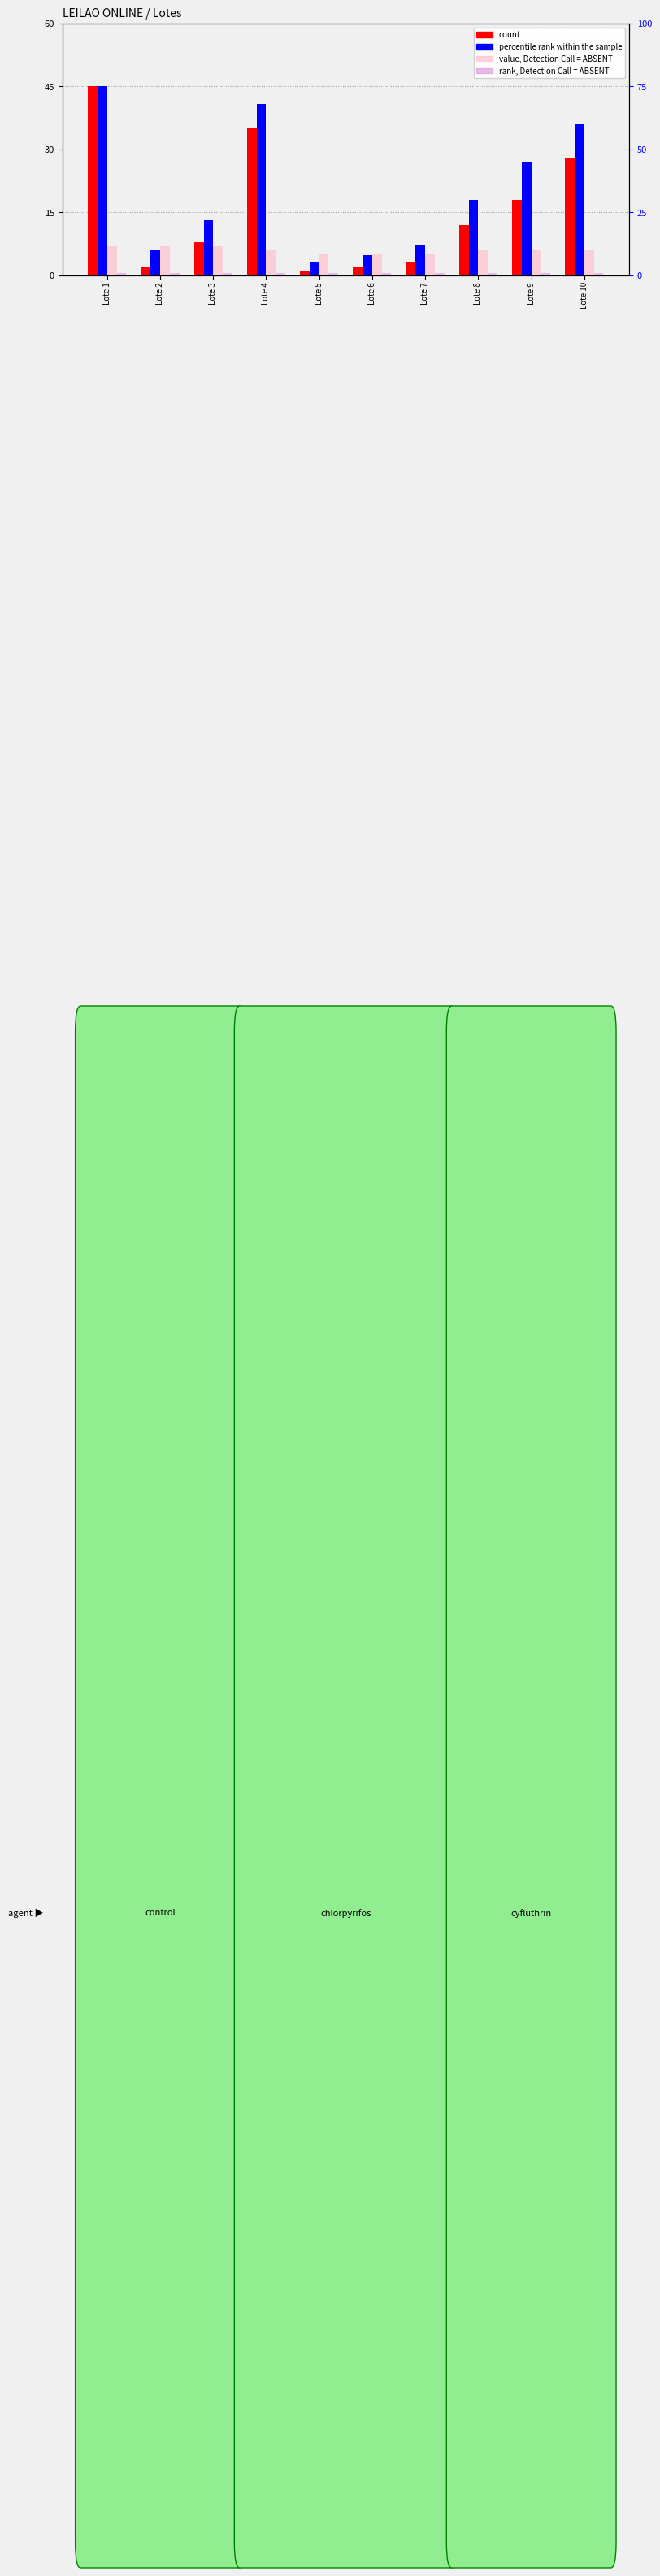

What is the sum of all percentile rank within the sample values?

335